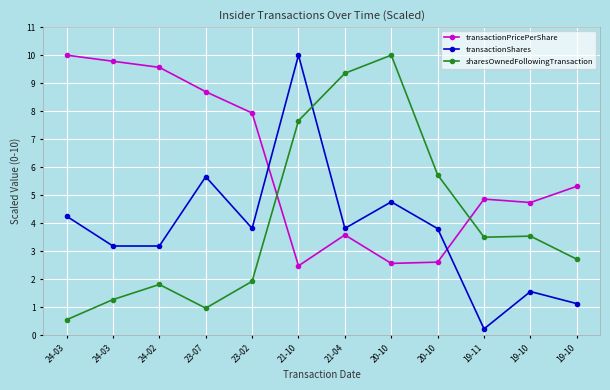

Which has a higher value, 23-07 or 21-10?

23-07